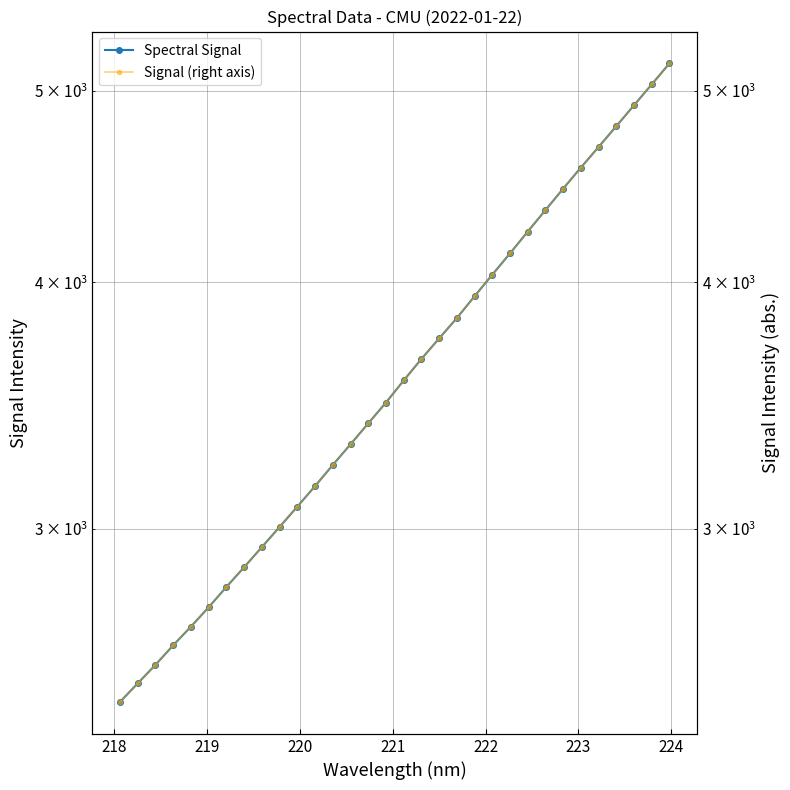

True or false: Signal (right axis) has more than 0 interior local peaks.

False